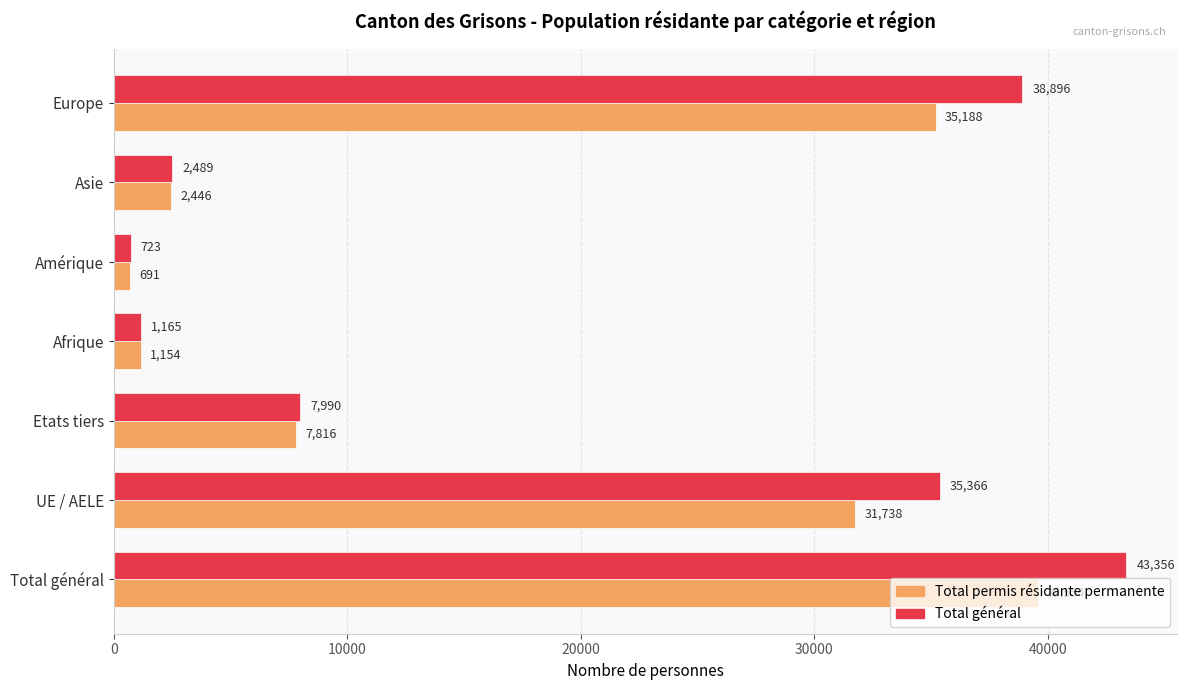

Which series has the widest spread of values?

Total général